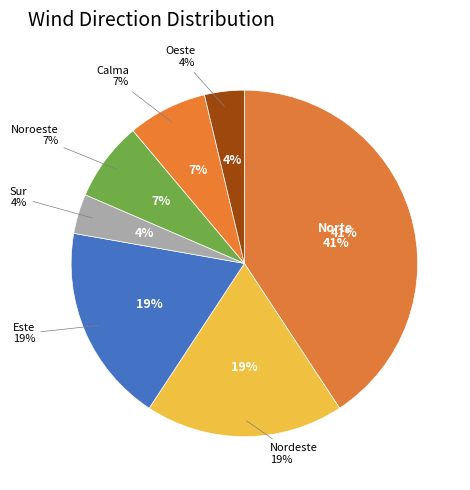

How many slices are in this pie chart?

7